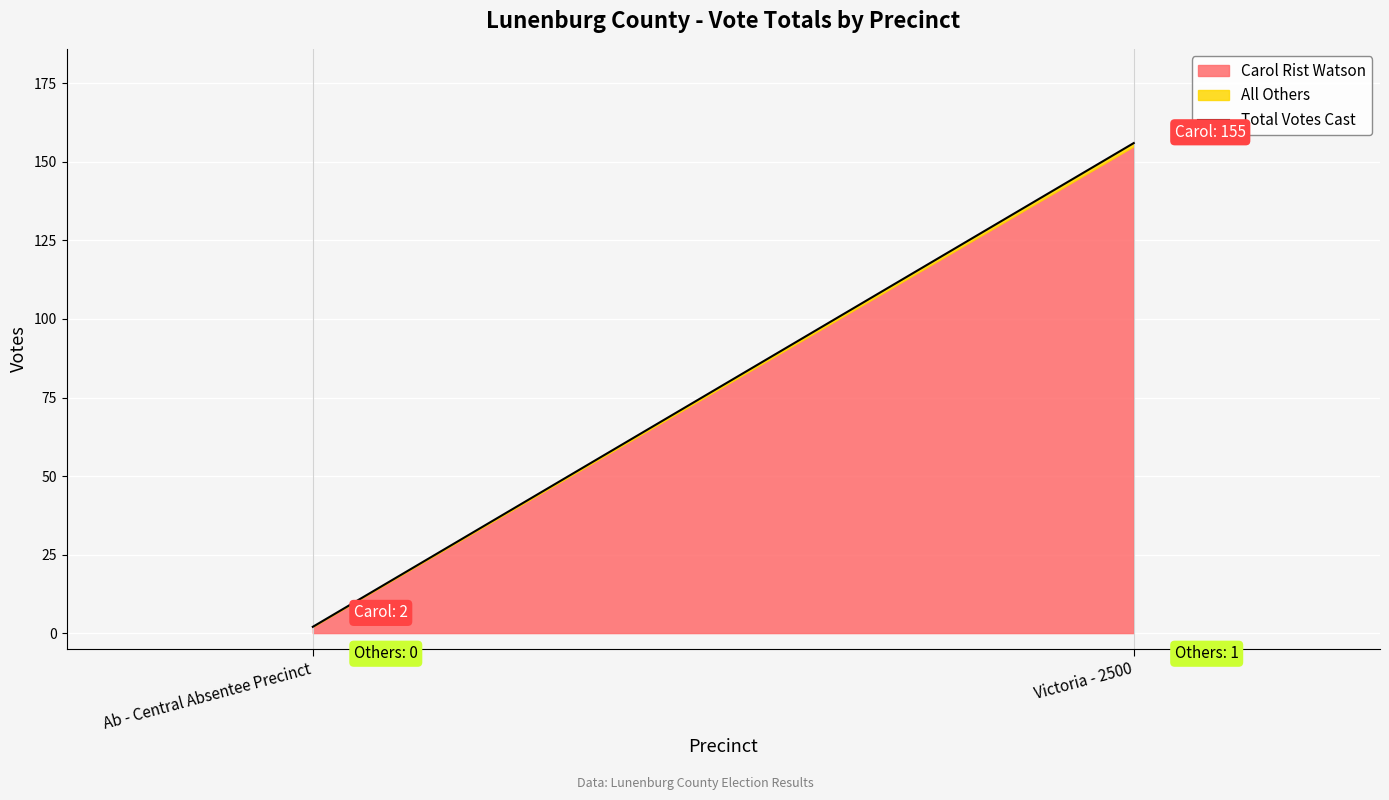

What is the label of the 2nd point from the right?

Ab - Central Absentee Precinct